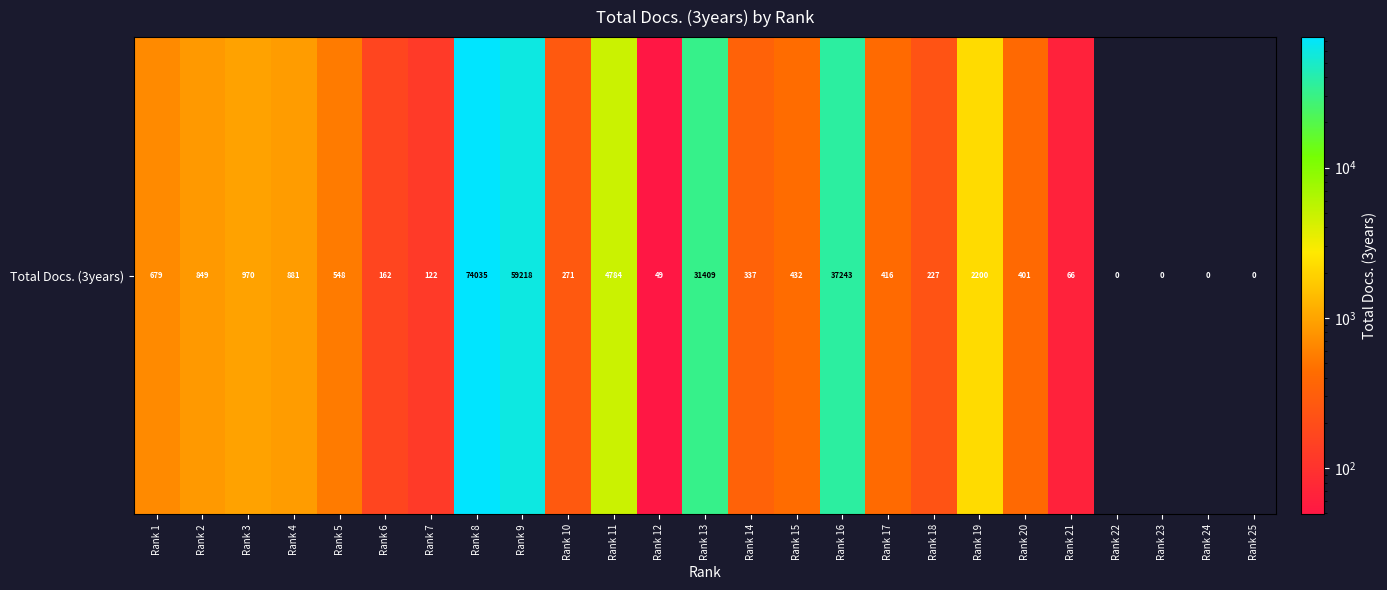

Read the value at Rank 16, to the nearest 50.

37250